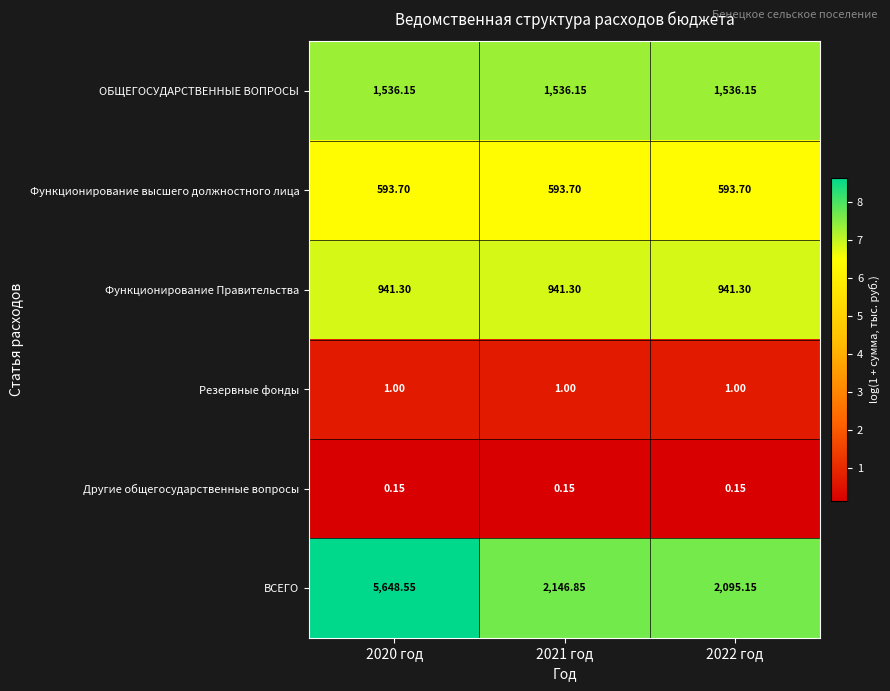

List the series in order of their peak value, highest first.

ВСЕГО, ОБЩЕГОСУДАРСТВЕННЫЕ ВОПРОСЫ, Функционирование Правительства, Функционирование высшего должностного лица, Резервные фонды, Другие общегосударственные вопросы